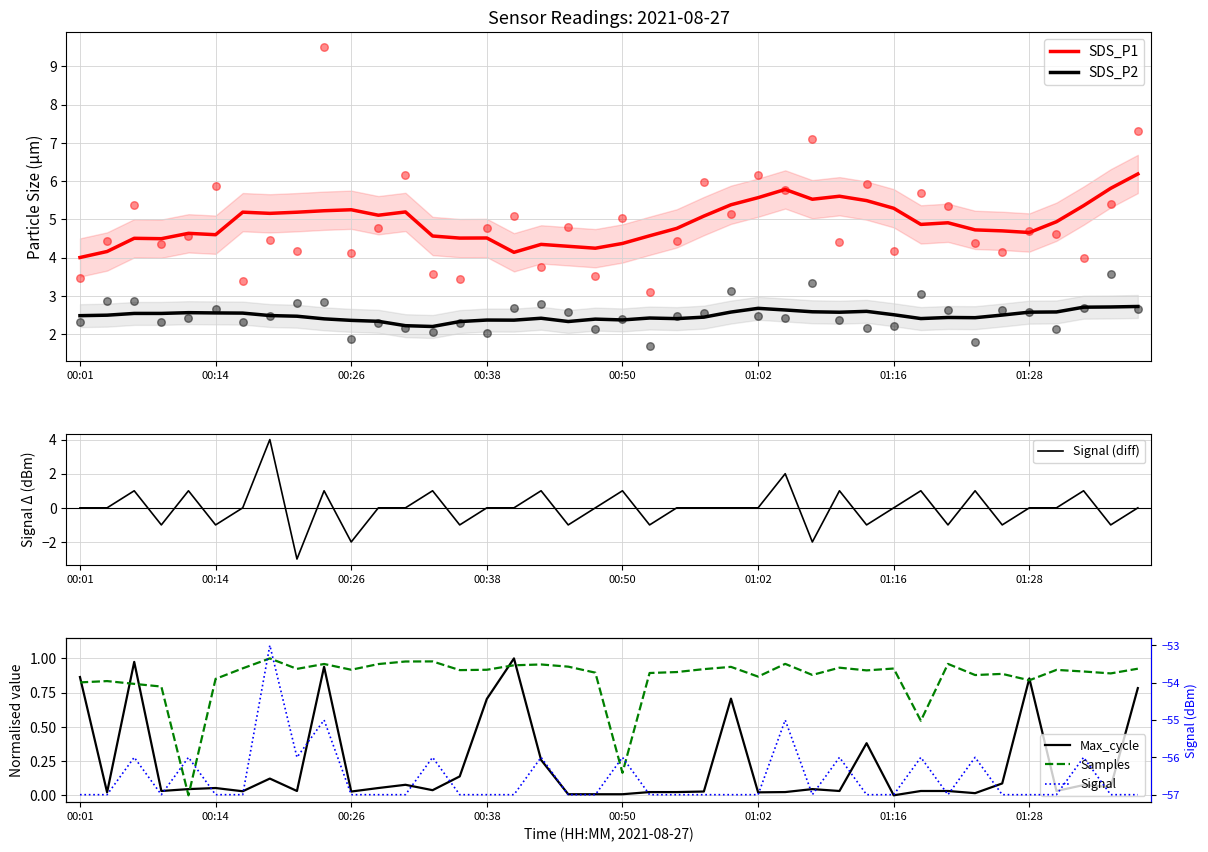

True or false: SDS_P2 has a value of 2.4 at 00:50.

True